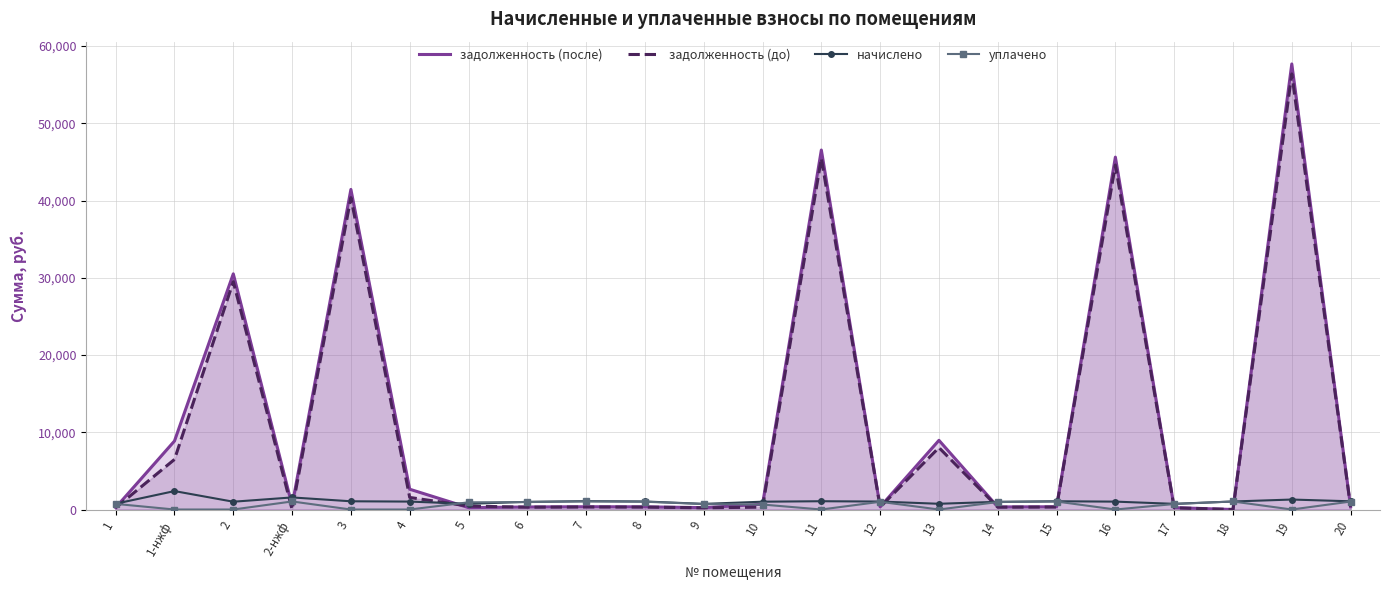

List the series in order of their peak value, lowest first.

уплачено, начислено, задолженность (до), задолженность (после)